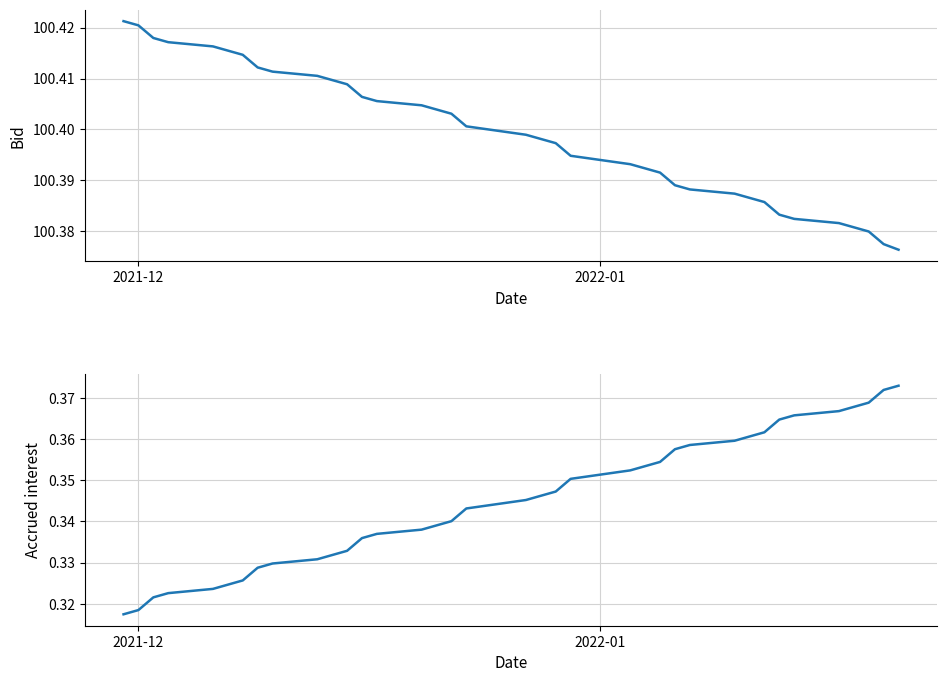

True or false: Bid and Accrued interest cross at least once.

False